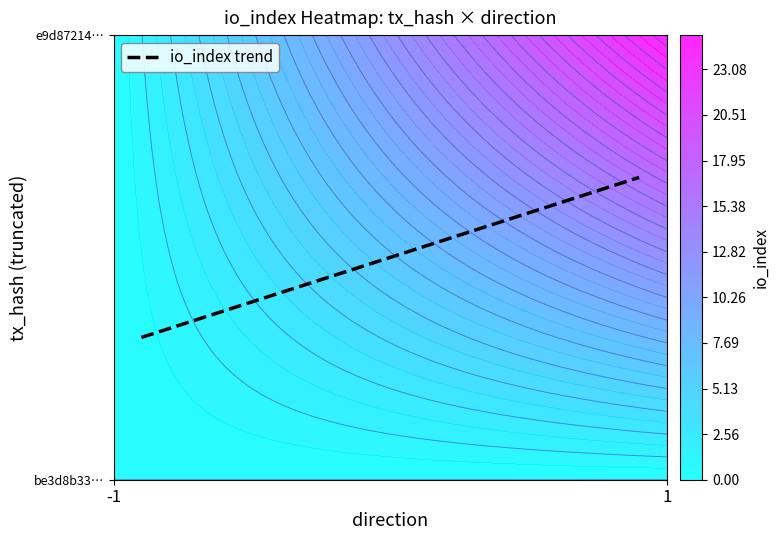

The e9d87214fdcbe2f3b308d1fc93e7084ed350ba8 series shows 10 at io_index. True or false?

False